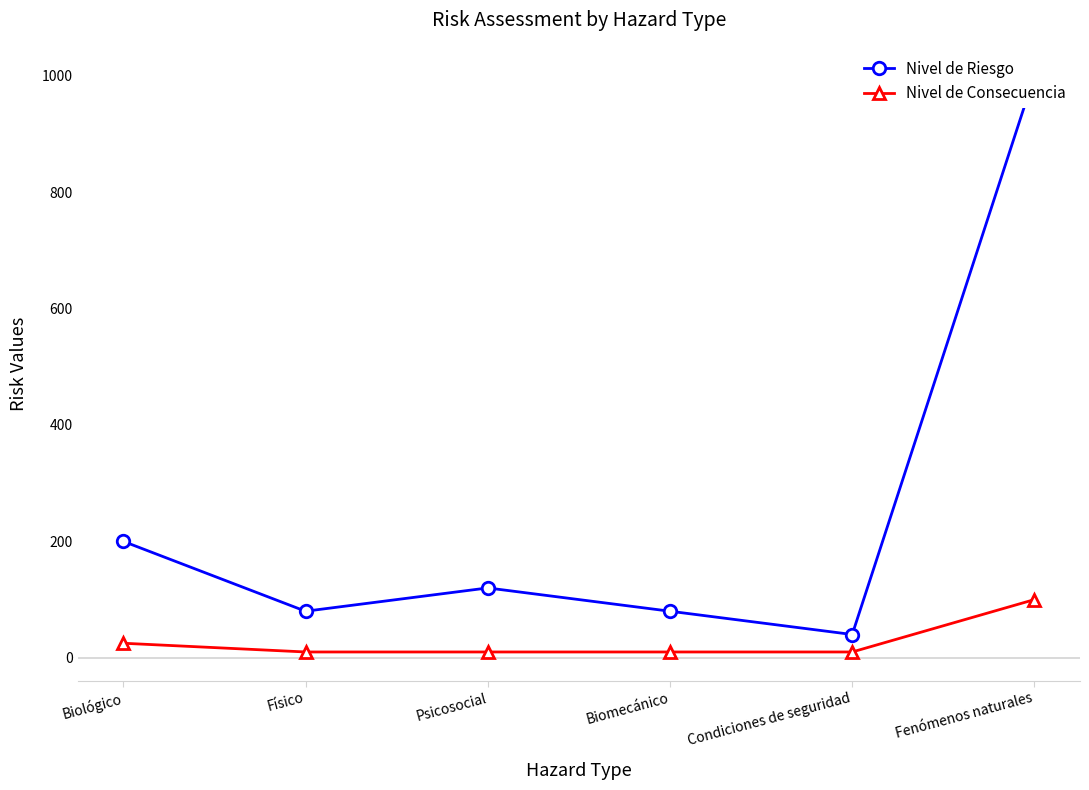

Between Físico and Fenómenos naturales, which is larger?

Fenómenos naturales